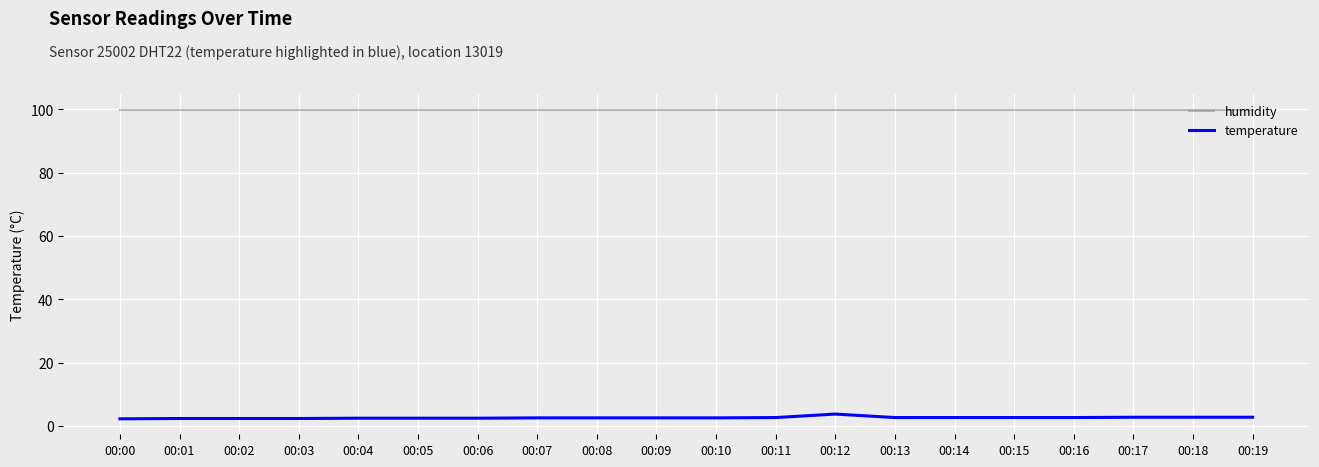

True or false: temperature and humidity cross at least once.

False